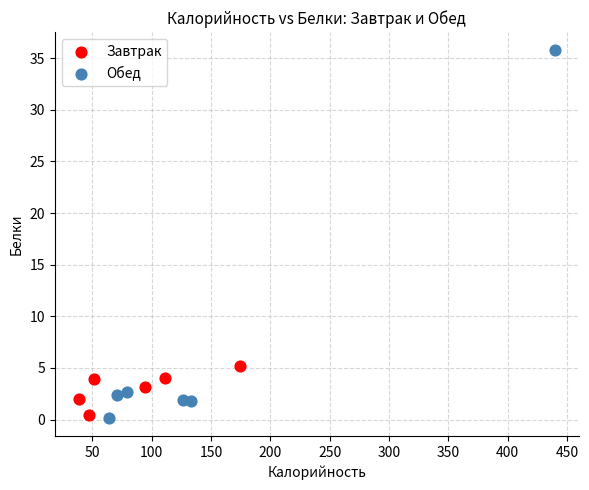

Which series has the widest spread of Y values?

Обед